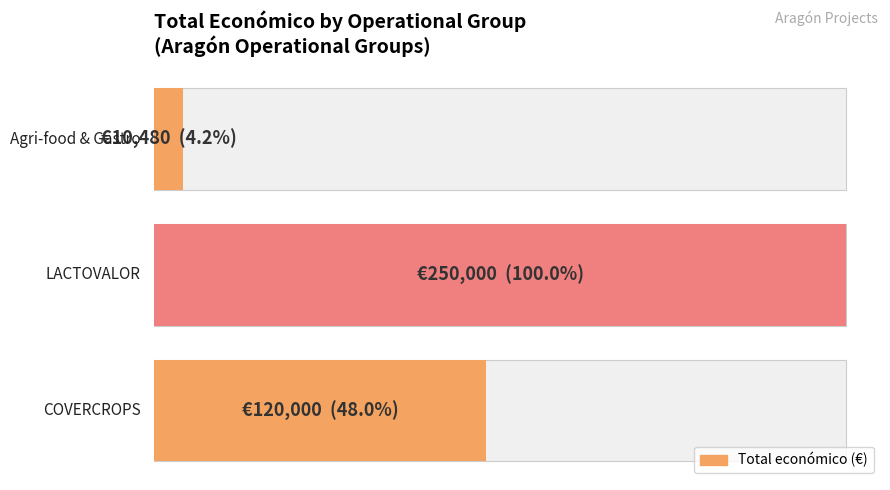

The value at Agri-food & Gastro is 3571. True or false?

False